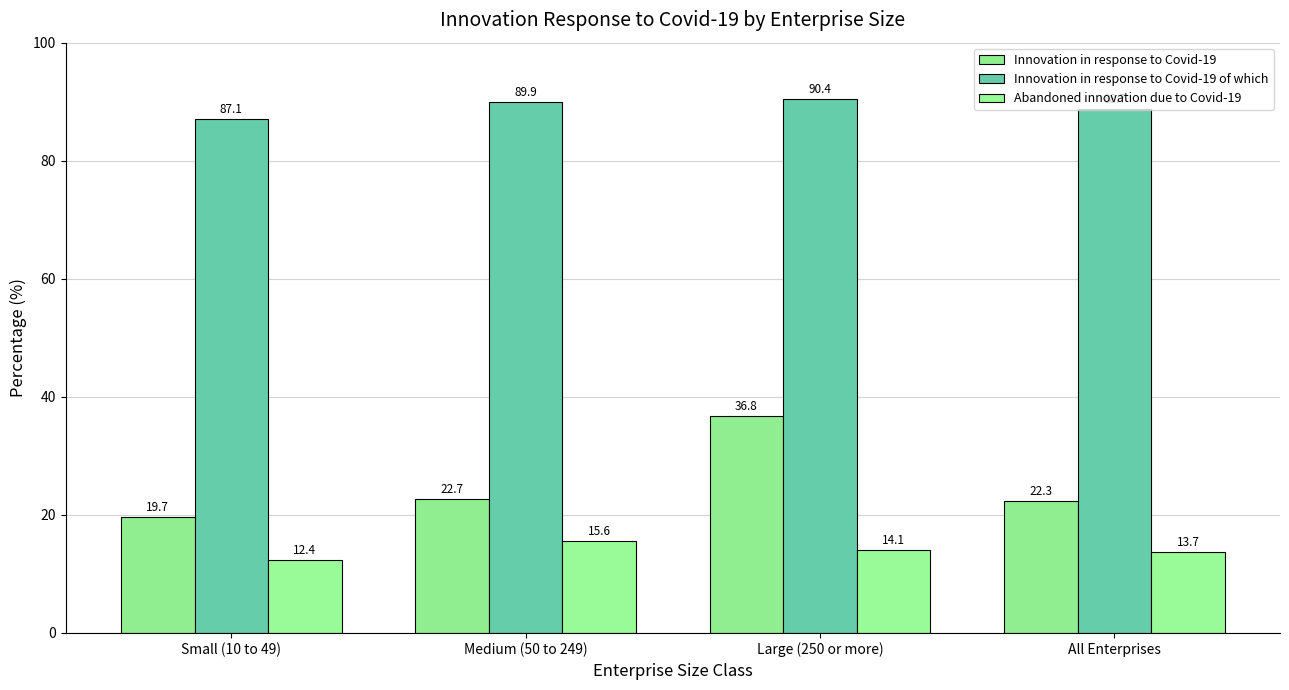

The value of Innovation in response to Covid-19 of which at All Enterprises is 88.7. True or false?

True